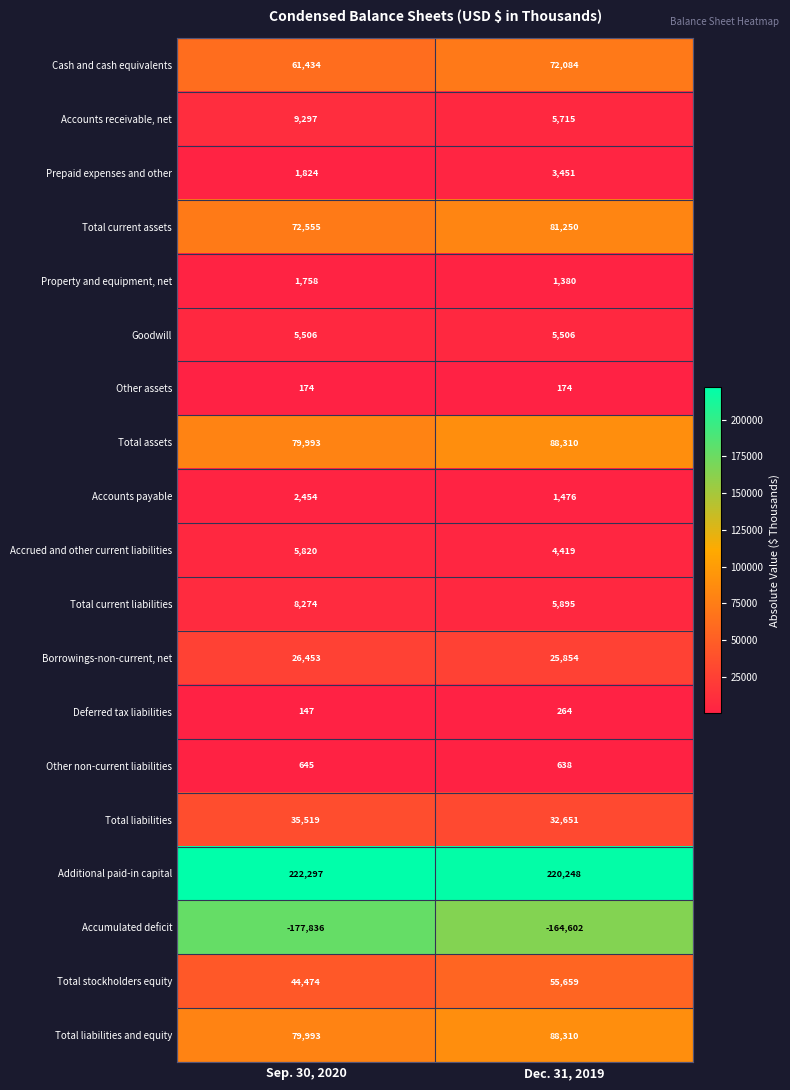

Which series has the largest range (max minus min)?

Accumulated deficit